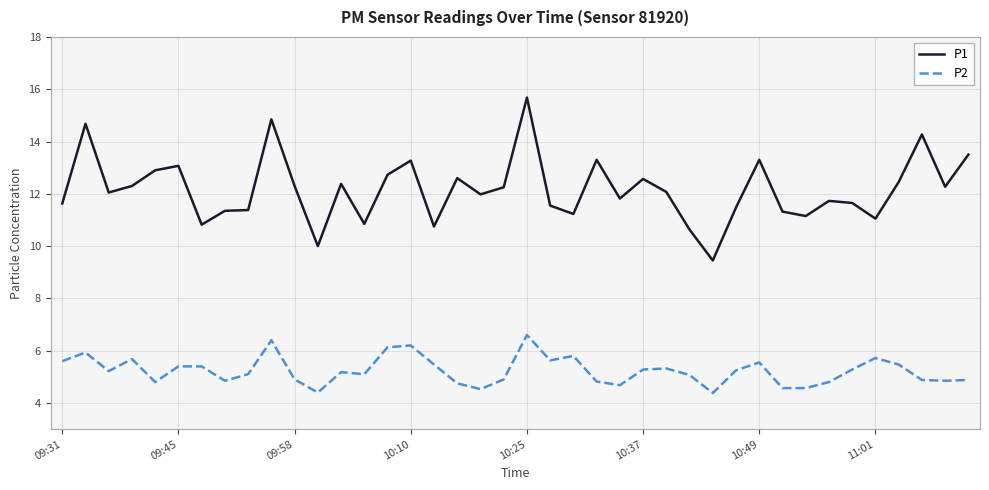

What is the smallest value displayed?

4.4